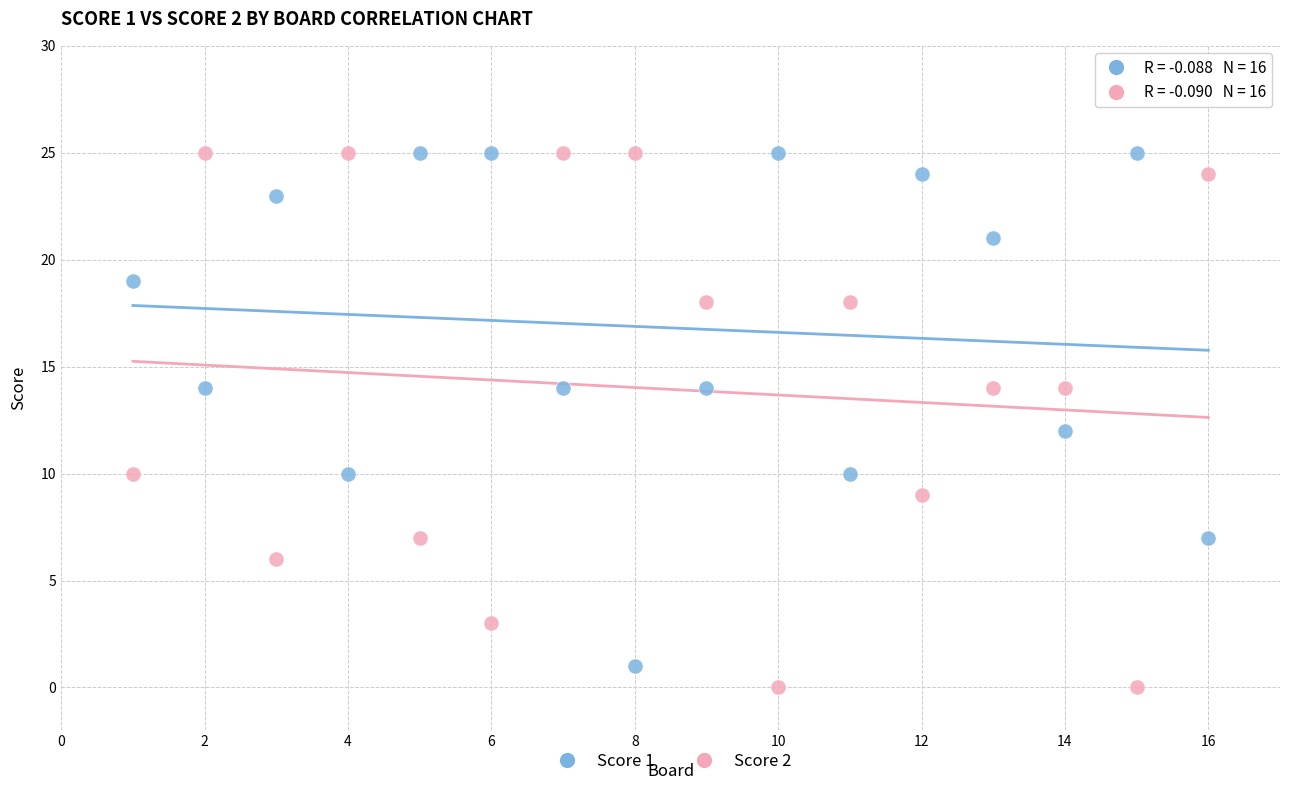

Across all data points, what is the range of Y values (max minus min)?

25